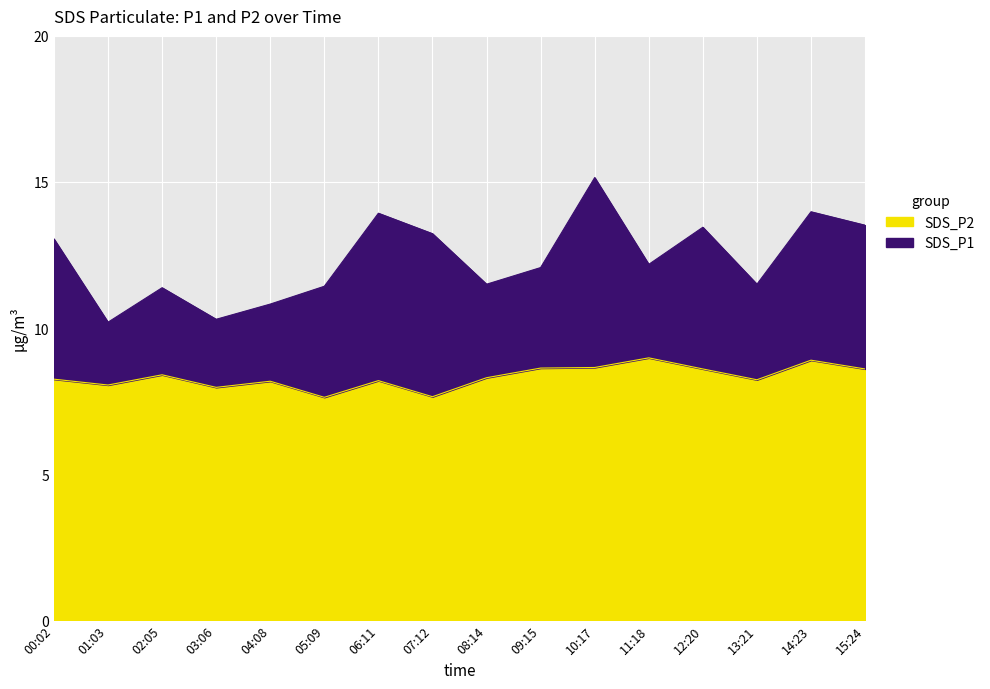

True or false: SDS_P1 has a value of 12.1 at 09:15.

True